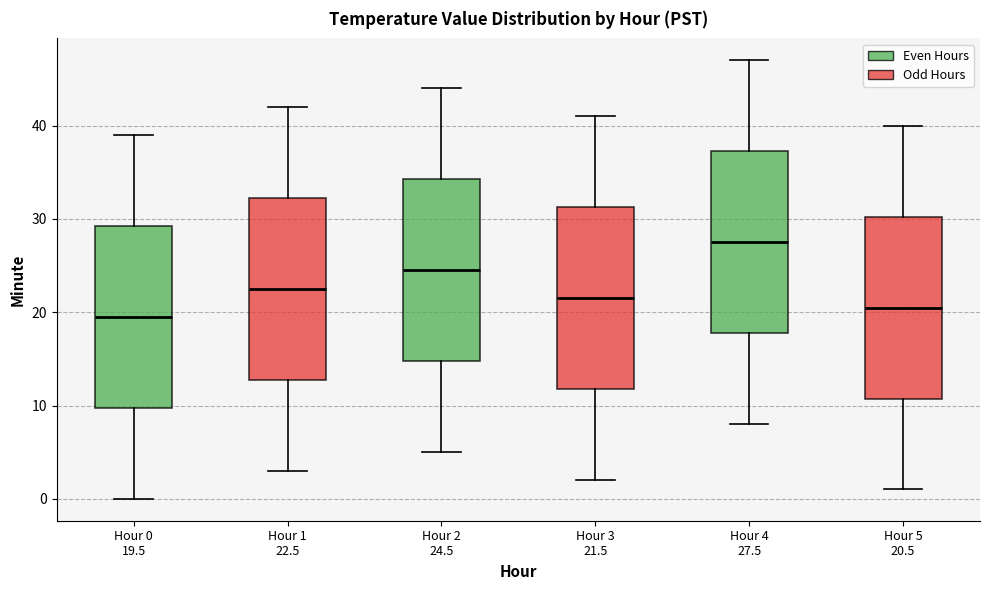

Reading left to right, read every box against the y-axis: the position of its median line, the range the box covers, and the ends of its whiskers. The values are not printed on the chart, so give them approximately, as read against the axis.

Hour 0 19.5: median 20, box 10 to 29, whiskers 0 to 39
Hour 1 22.5: median 23, box 13 to 32, whiskers 3 to 42
Hour 2 24.5: median 25, box 15 to 34, whiskers 5 to 44
Hour 3 21.5: median 22, box 12 to 31, whiskers 2 to 41
Hour 4 27.5: median 28, box 18 to 37, whiskers 8 to 47
Hour 5 20.5: median 21, box 11 to 30, whiskers 1 to 40